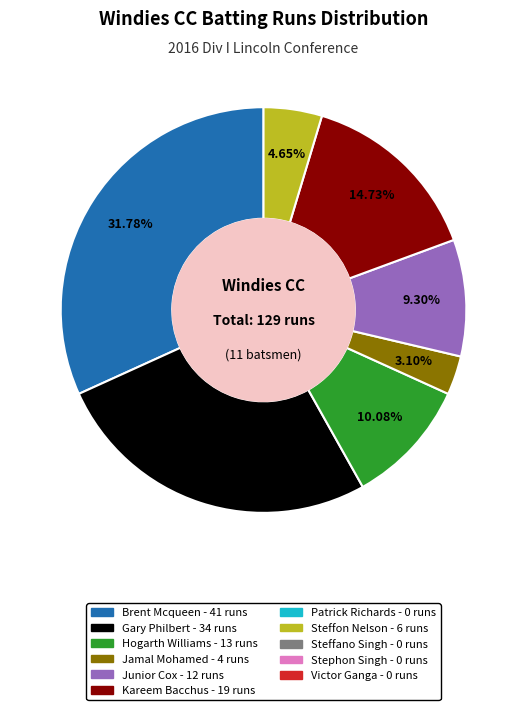

Is there a majority slice in this chart?

No